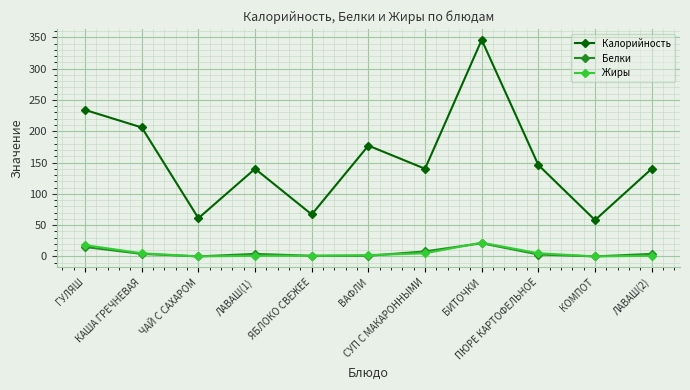

Is it true that Жиры equals 0 at ЧАЙ С САХАРОМ?

True